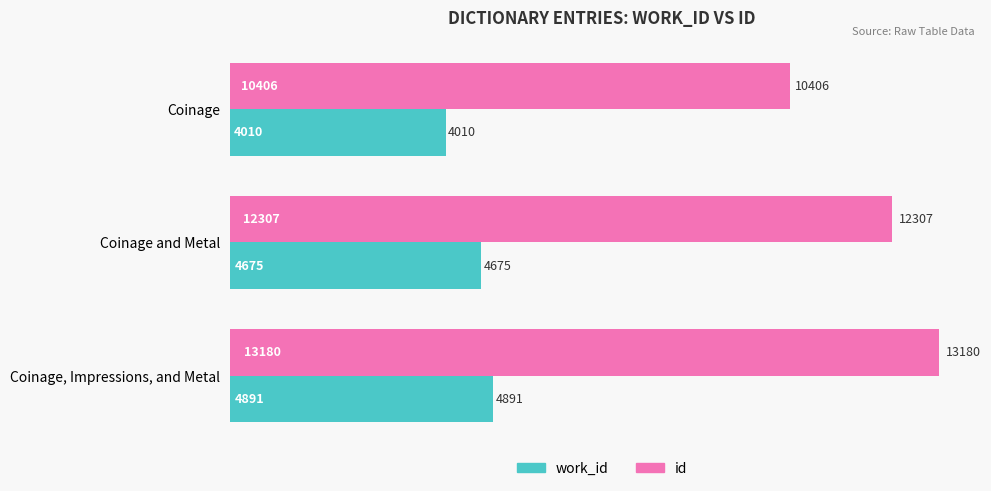

How many data points in work_id are less than 4675?

1